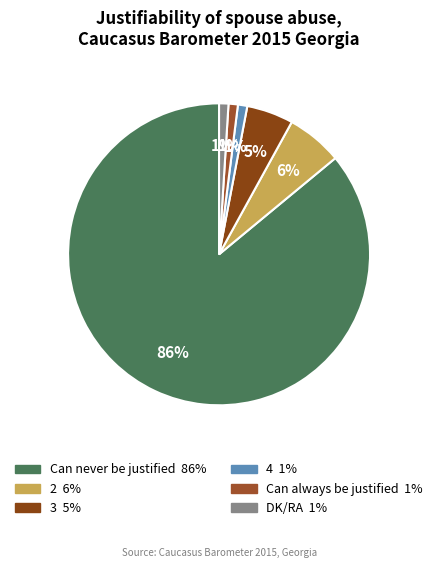

Count the number of slices in the pie.

6